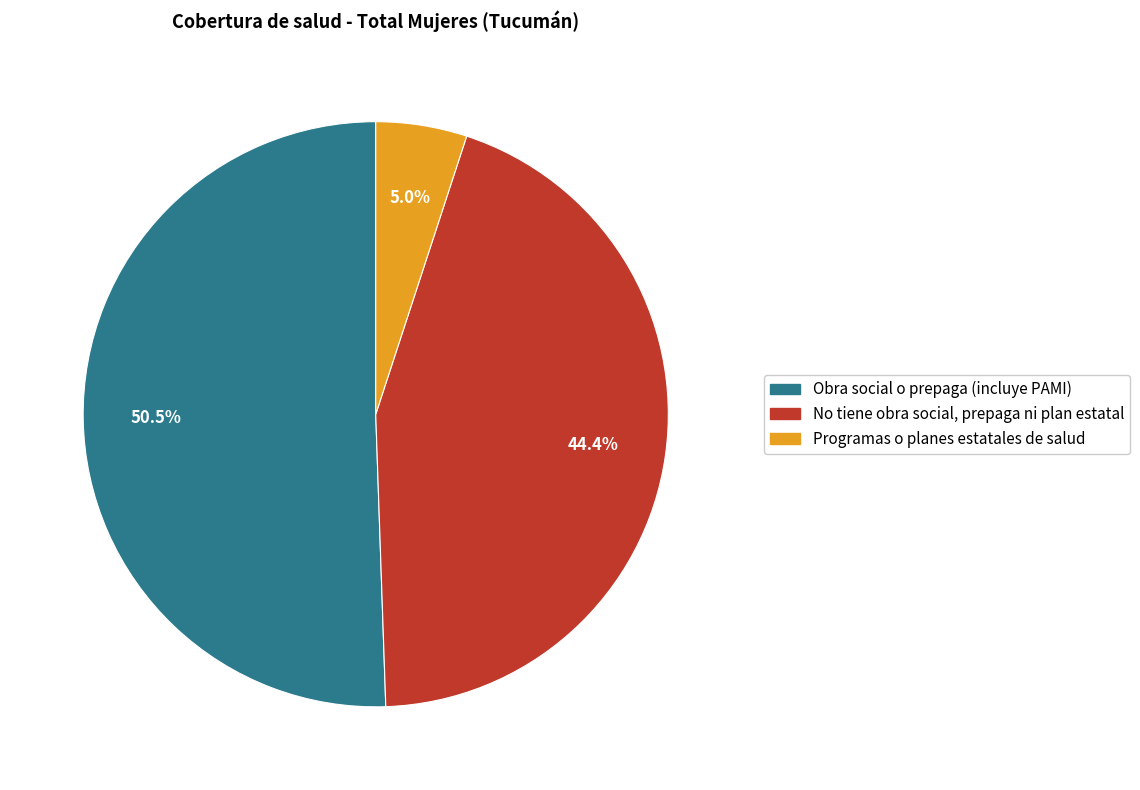

To the nearest percent, what is the difference between the Programas o planes estatales de salud and Obra social o prepaga (incluye PAMI) slice percentages?

46%